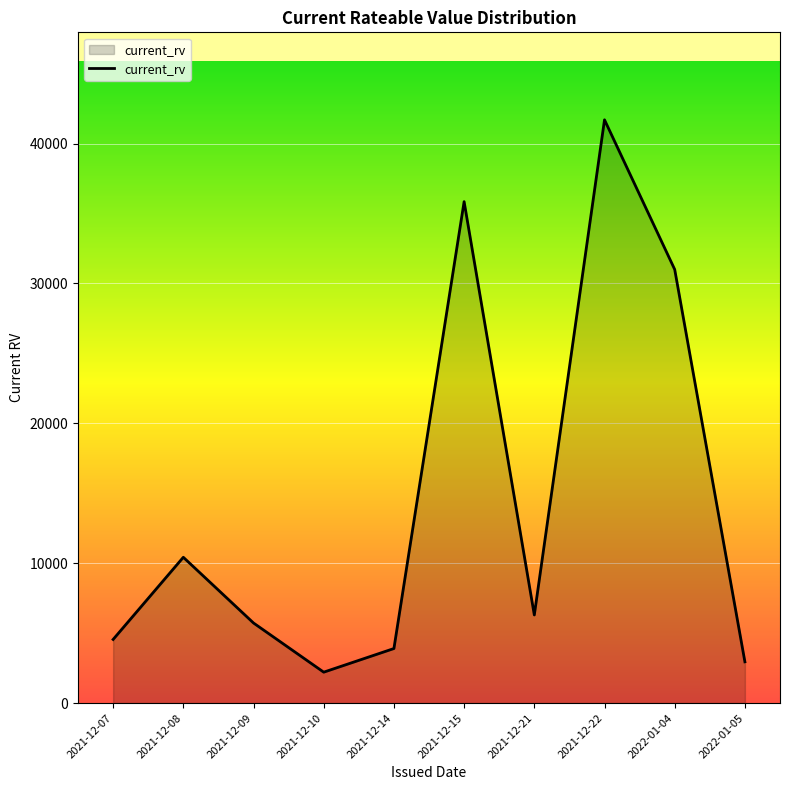

List the labels in order of value, smallest first.

2021-12-10, 2022-01-05, 2021-12-14, 2021-12-07, 2021-12-09, 2021-12-21, 2021-12-08, 2022-01-04, 2021-12-15, 2021-12-22